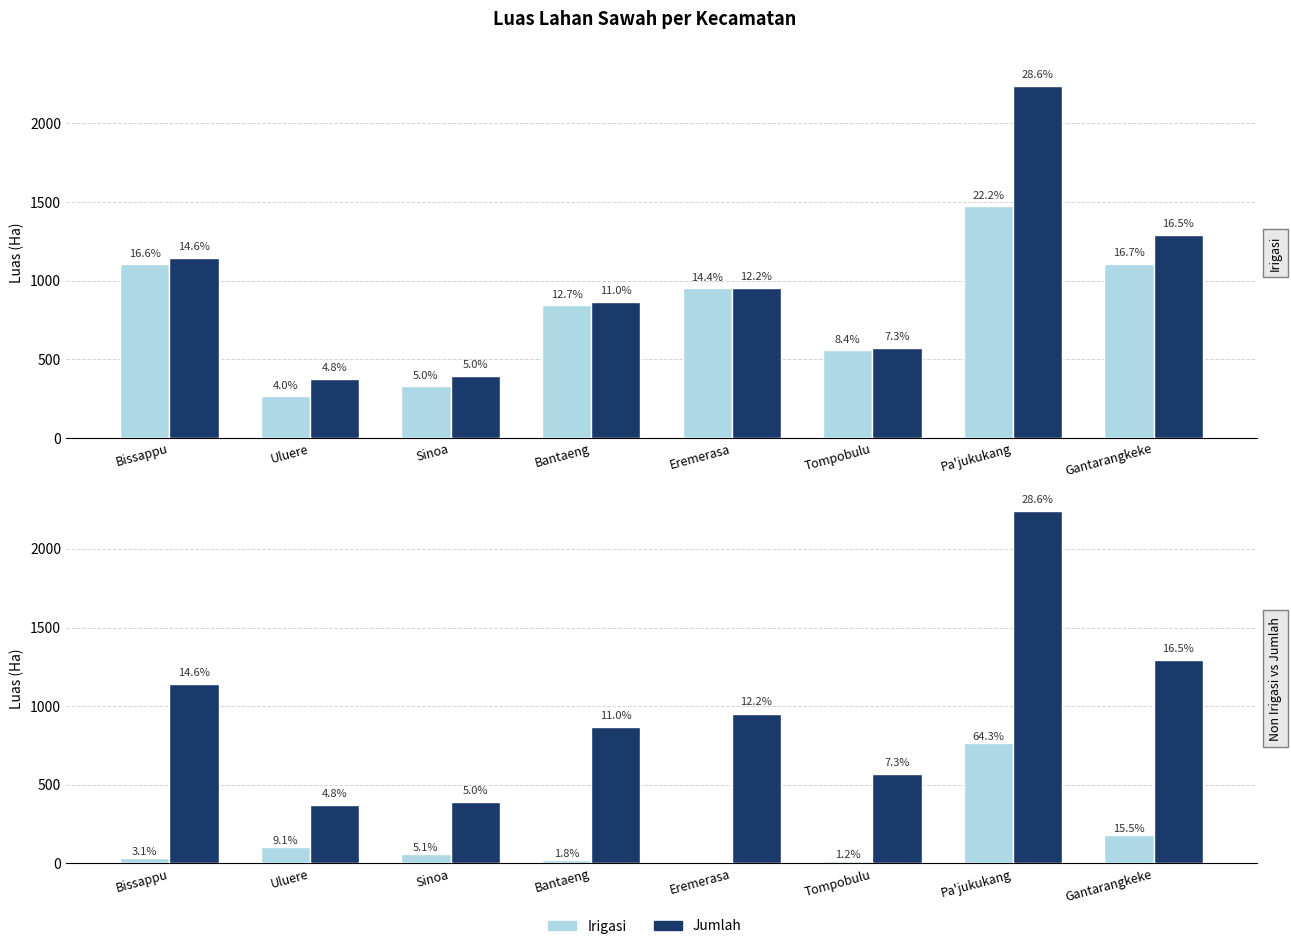

At which category does the chart reach its minimum across all series?

Eremerasa